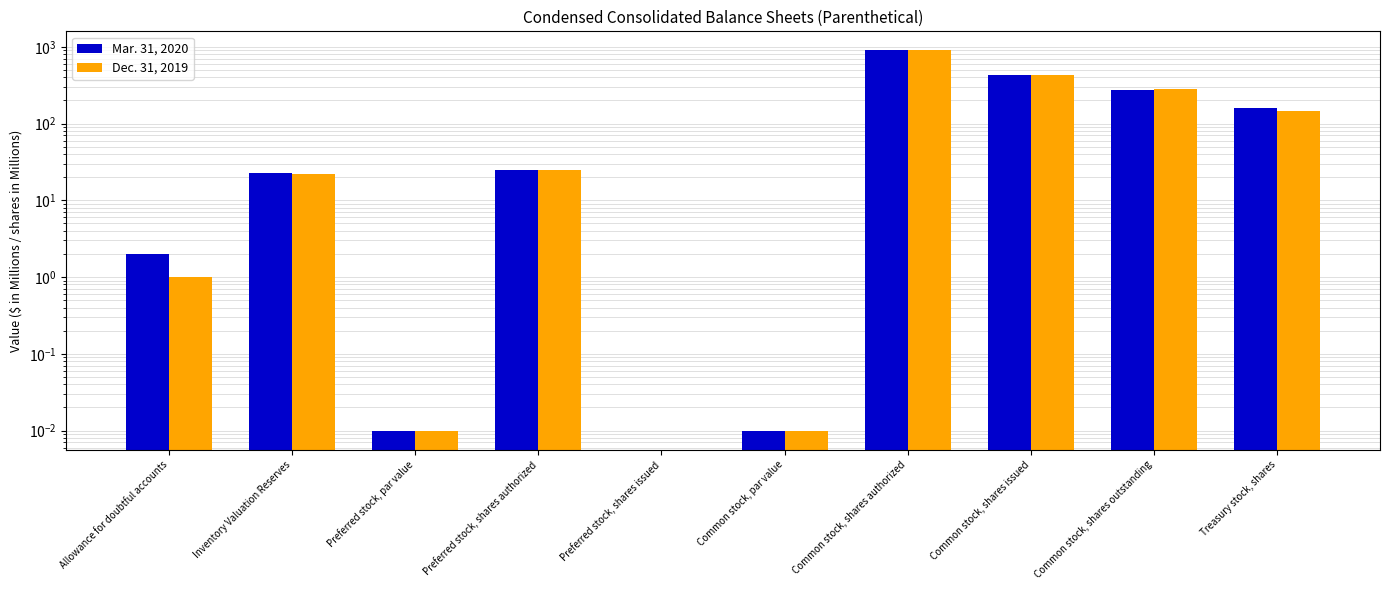

Between Common stock, par value and Common stock, shares outstanding, which series saw the biggest shift?

Dec. 31, 2019